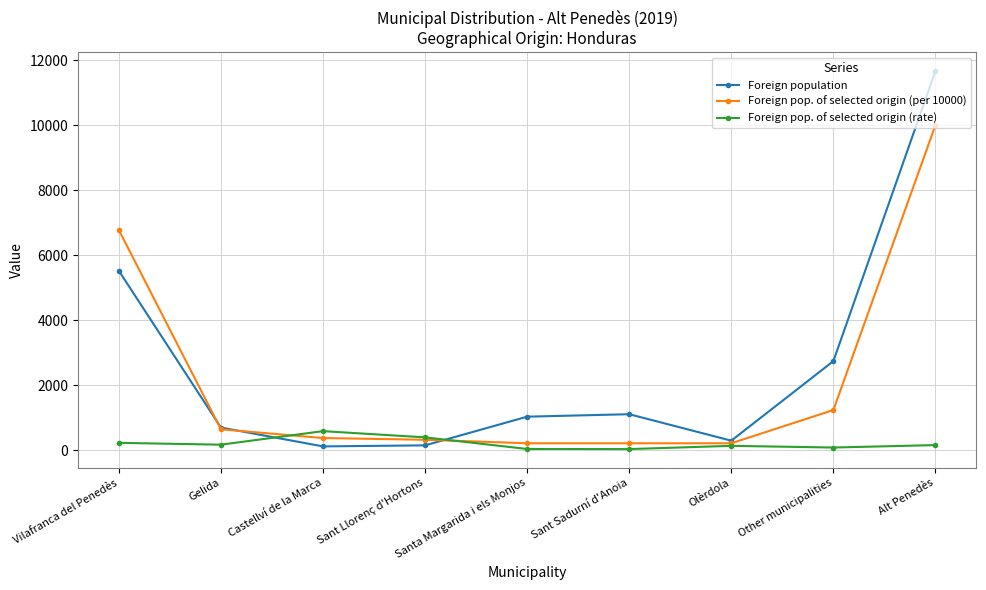

The value of Foreign pop. of selected origin (per 10000) at Alt Penedès is 4973. True or false?

False